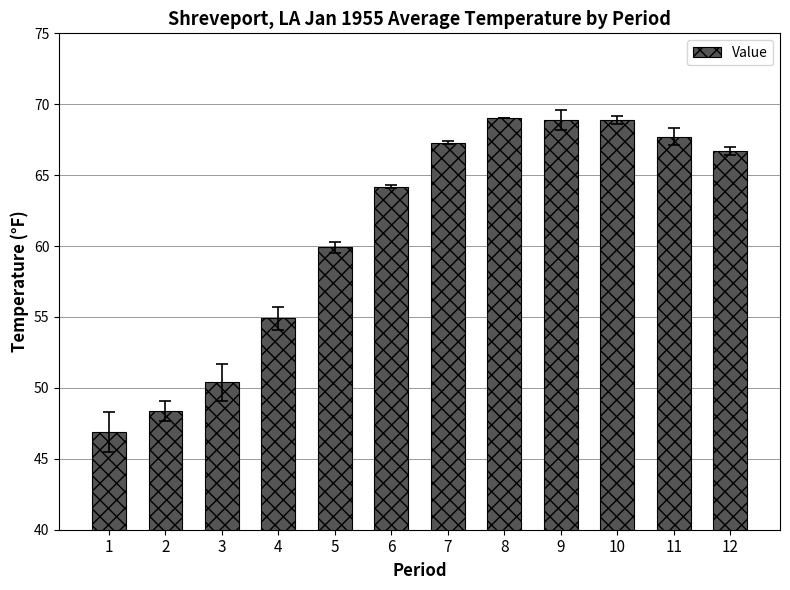

The value at 11 is 44.5. True or false?

False